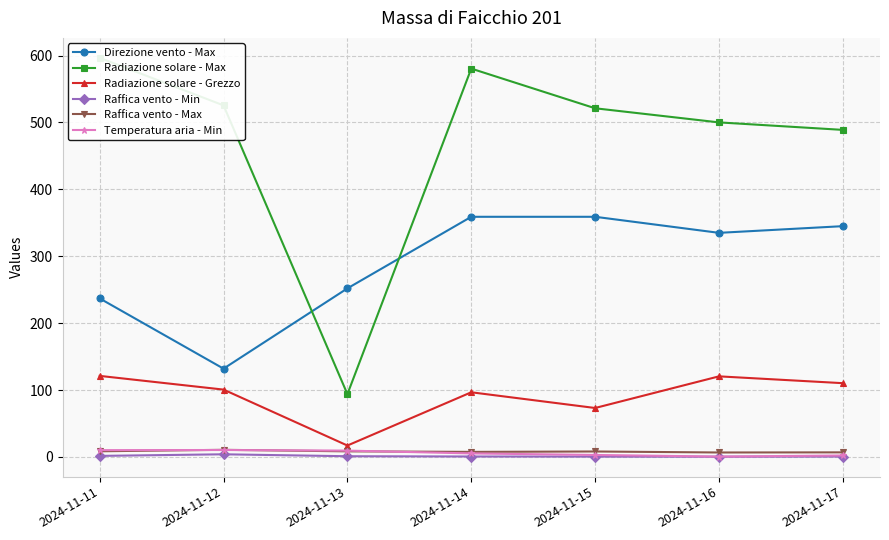

How many lines are shown in the chart?

6